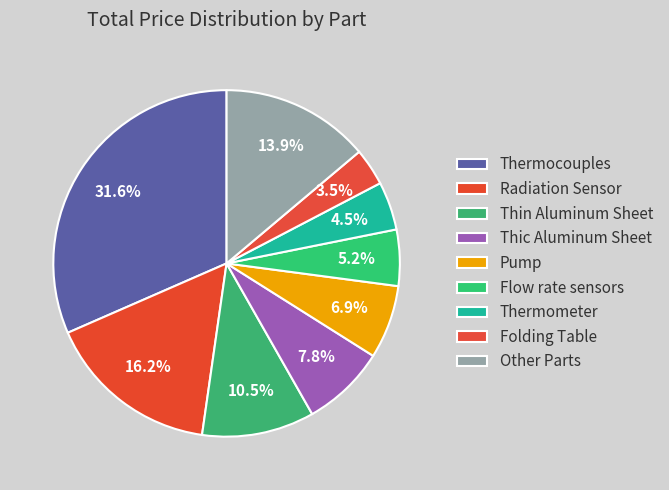

How many segments does this pie chart have?

9